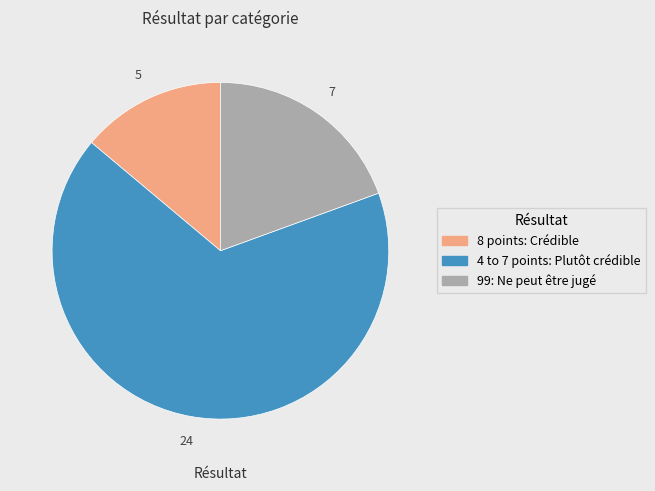

How many segments does this pie chart have?

3